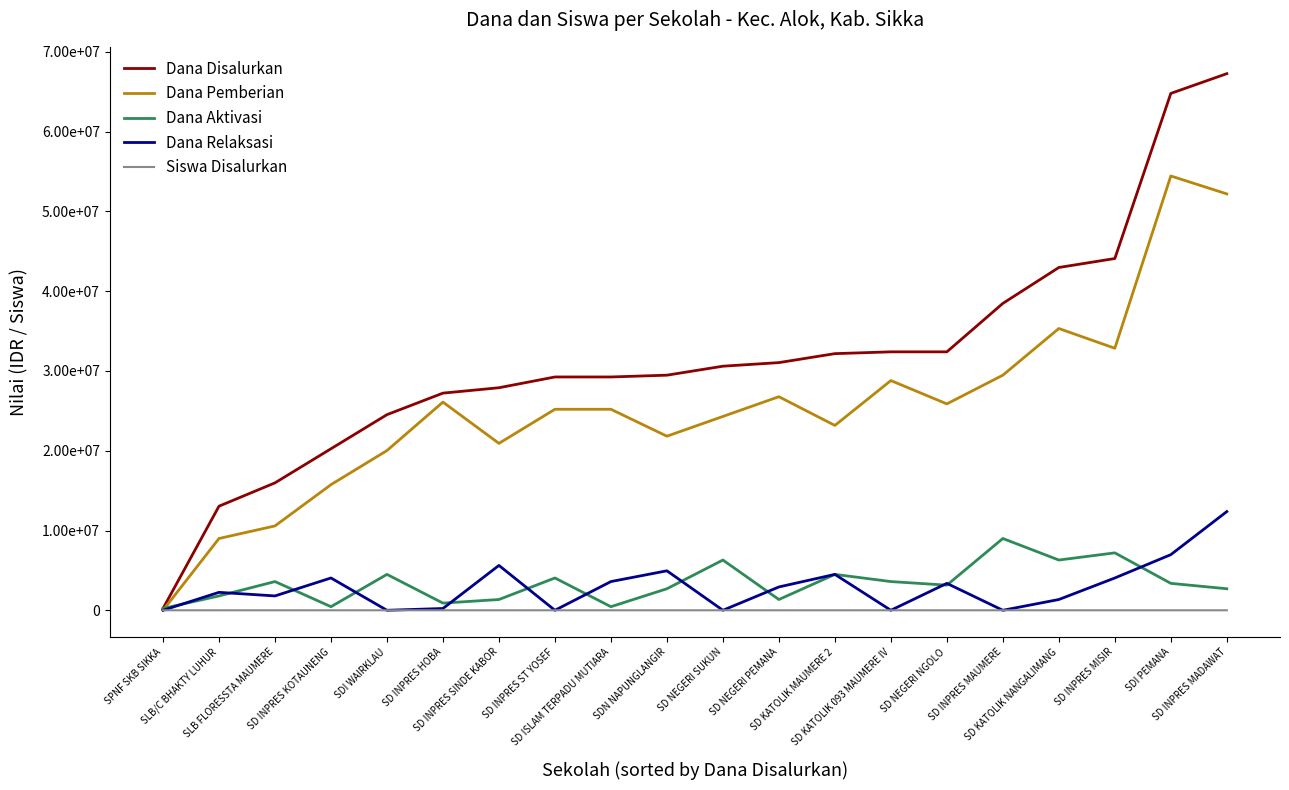

What are all the series names shown in the legend?

Dana Disalurkan, Dana Pemberian, Dana Aktivasi, Dana Relaksasi, Siswa Disalurkan